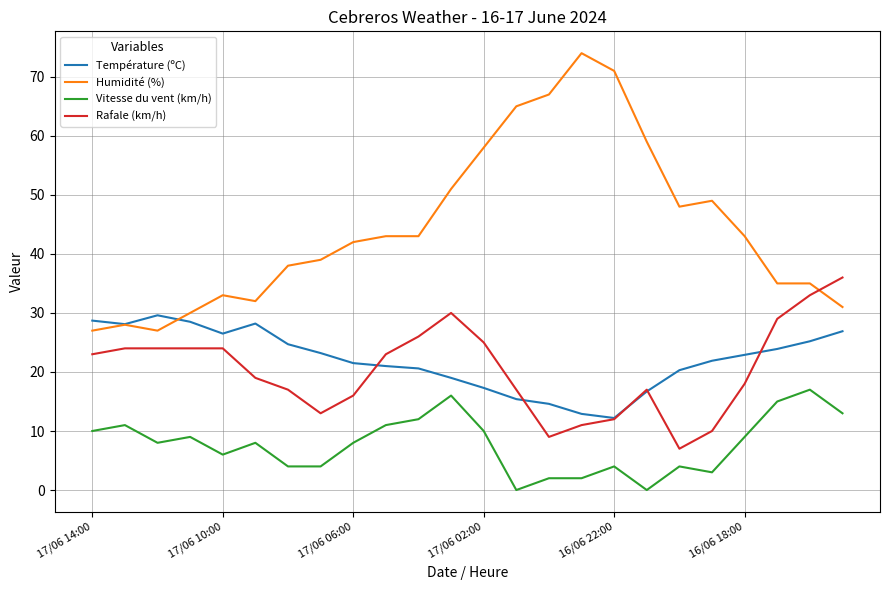

True or false: Vitesse du vent (km/h) and Température (ºC) cross at least once.

False